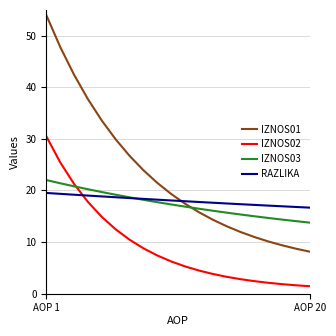

True or false: IZNOS01 and IZNOS02 cross at least once.

False